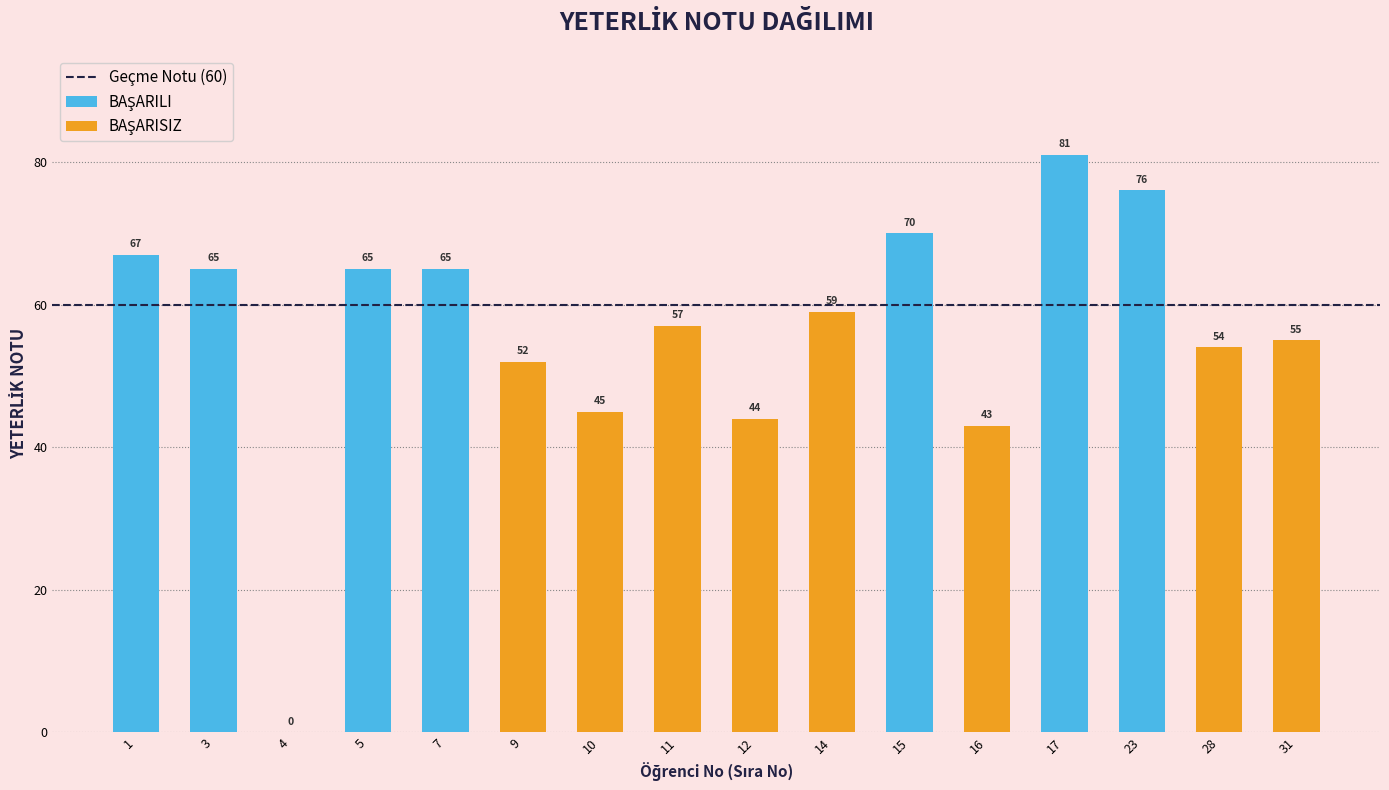

What is the sum of all values?

898